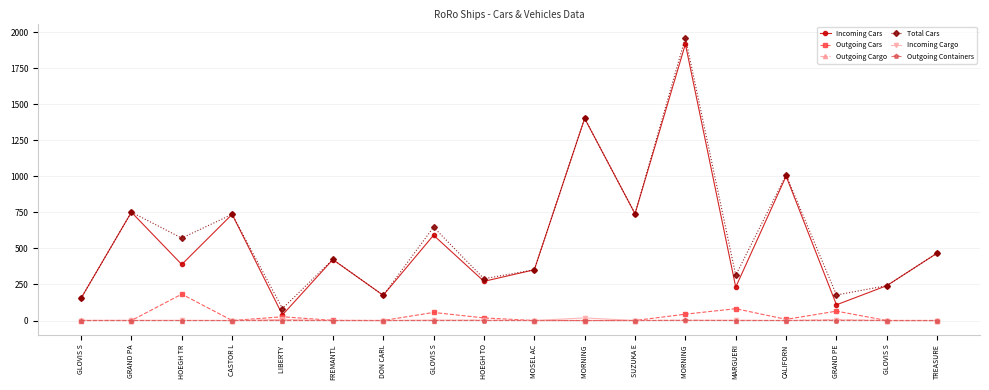

Between which two adjacent categories do Outgoing Cargo and Incoming Cargo first intersect?

GLOVIS S and GRAND PA